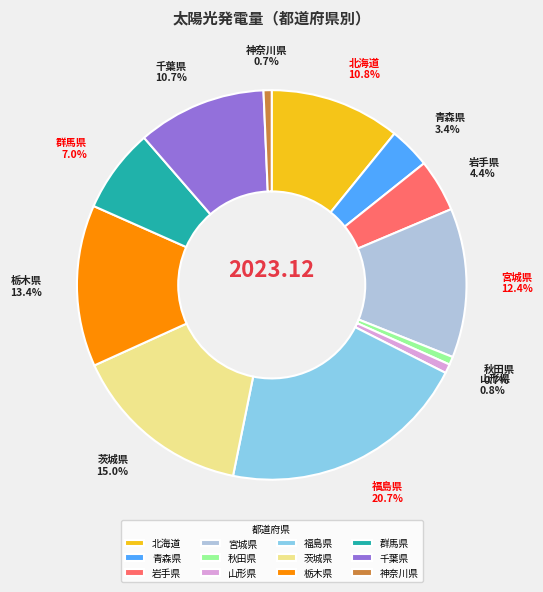

To the nearest percent, what is the difference between the 岩手県 and 青森県 slice percentages?

1%